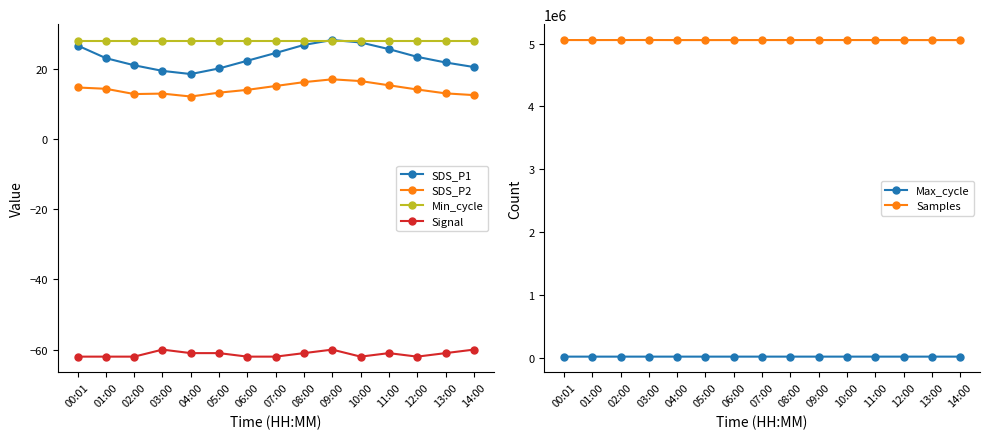

At how many categories does at least one series exceed 1108567?

15